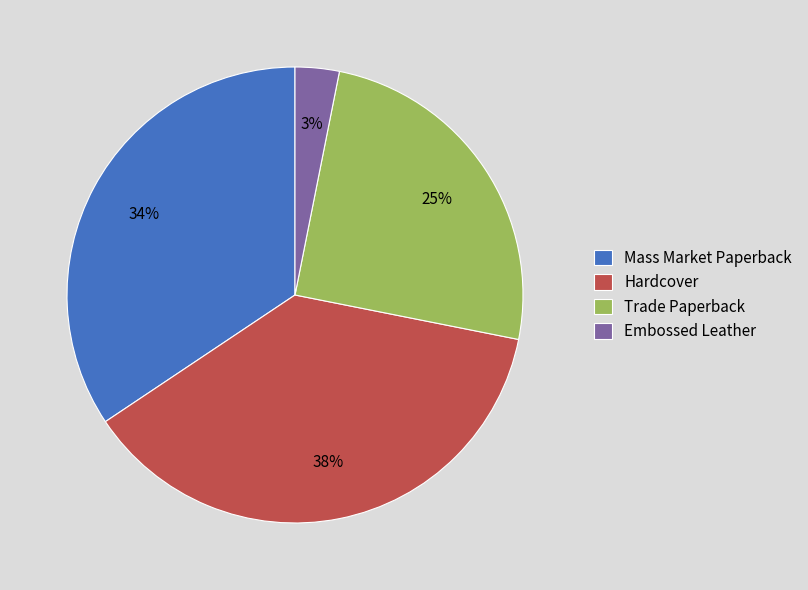

Which slice is the largest?

Hardcover